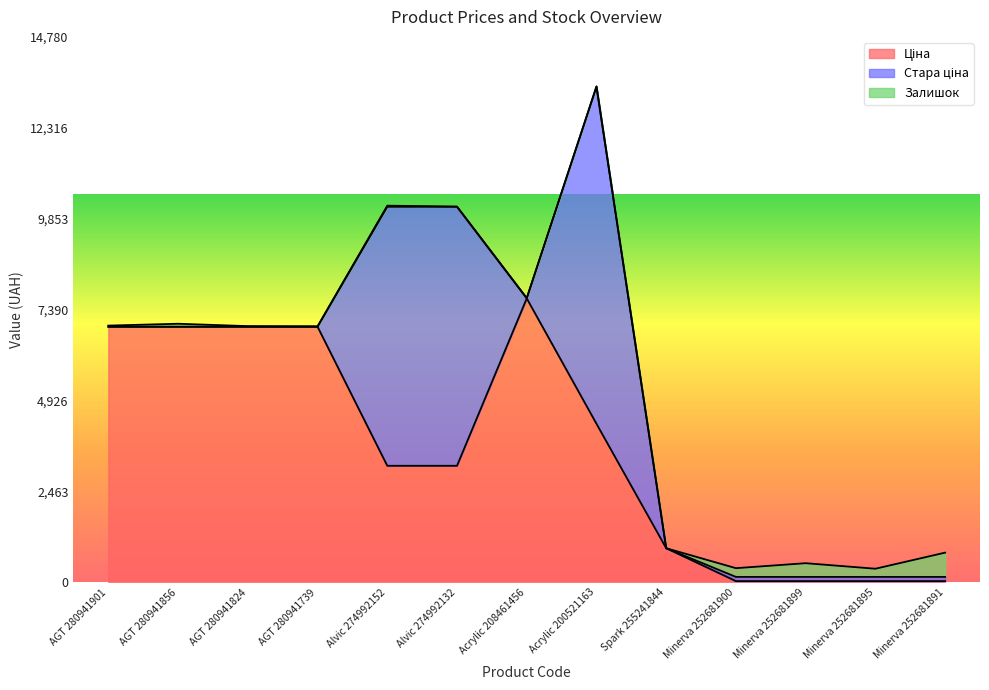

The Залишок series shows 17.2 at Acrylic 208461456. True or false?

False